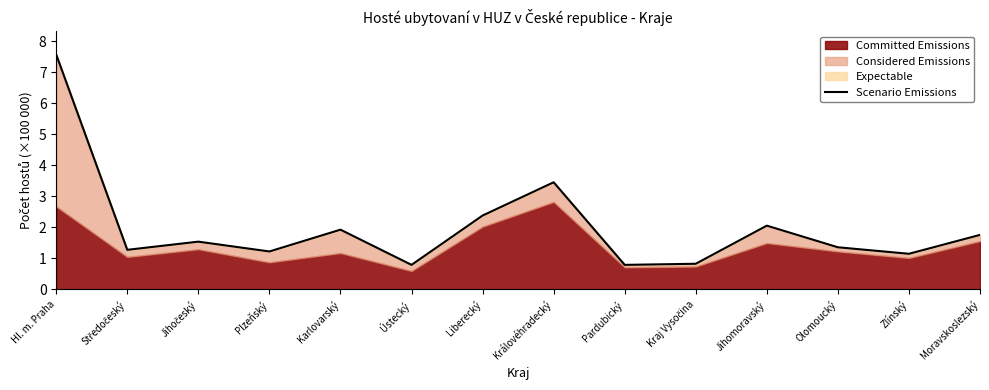

What is the average value?

2.0